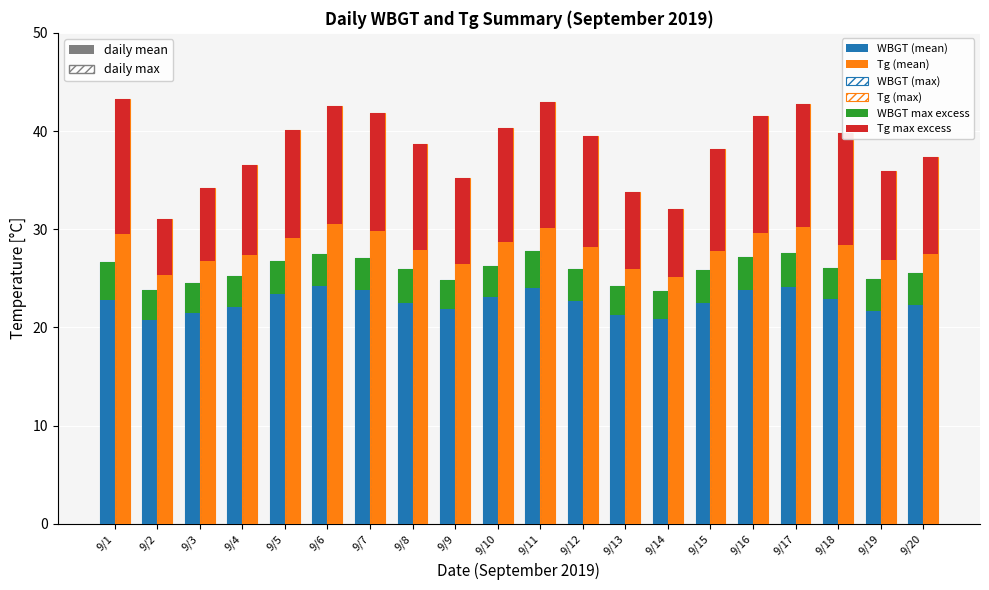

Between 9/2 and 9/15, which series saw the biggest shift?

Tg (max)